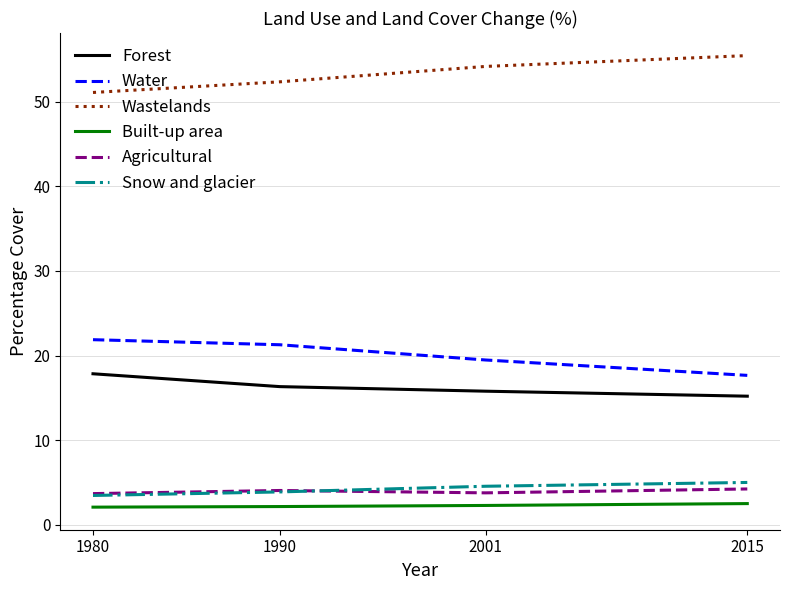

Does the chart display data point markers on the line(s)?

No